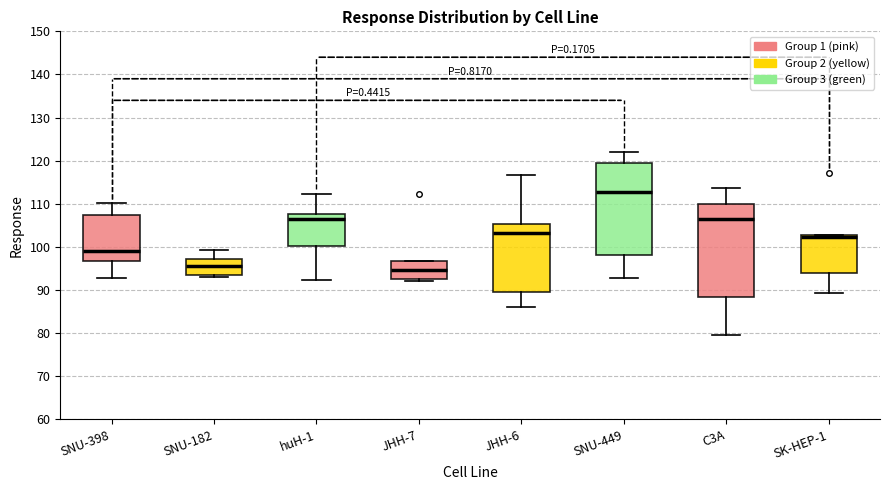

Reading left to right, read every box against the y-axis: the position of its median line, the range the box covers, and the ends of its whiskers. The values are not printed on the chart, so give them approximately, as read against the axis.

SNU-398: median 99, box 97 to 107, whiskers 93 to 110
SNU-182: median 95, box 93 to 97, whiskers 93 to 99
huH-1: median 106, box 100 to 108, whiskers 92 to 112
JHH-7: median 95, box 93 to 97, whiskers 92 to 97
JHH-6: median 103, box 90 to 105, whiskers 86 to 117
SNU-449: median 113, box 98 to 120, whiskers 93 to 122
C3A: median 107, box 88 to 110, whiskers 79 to 114
SK-HEP-1: median 102, box 94 to 103, whiskers 89 to 103